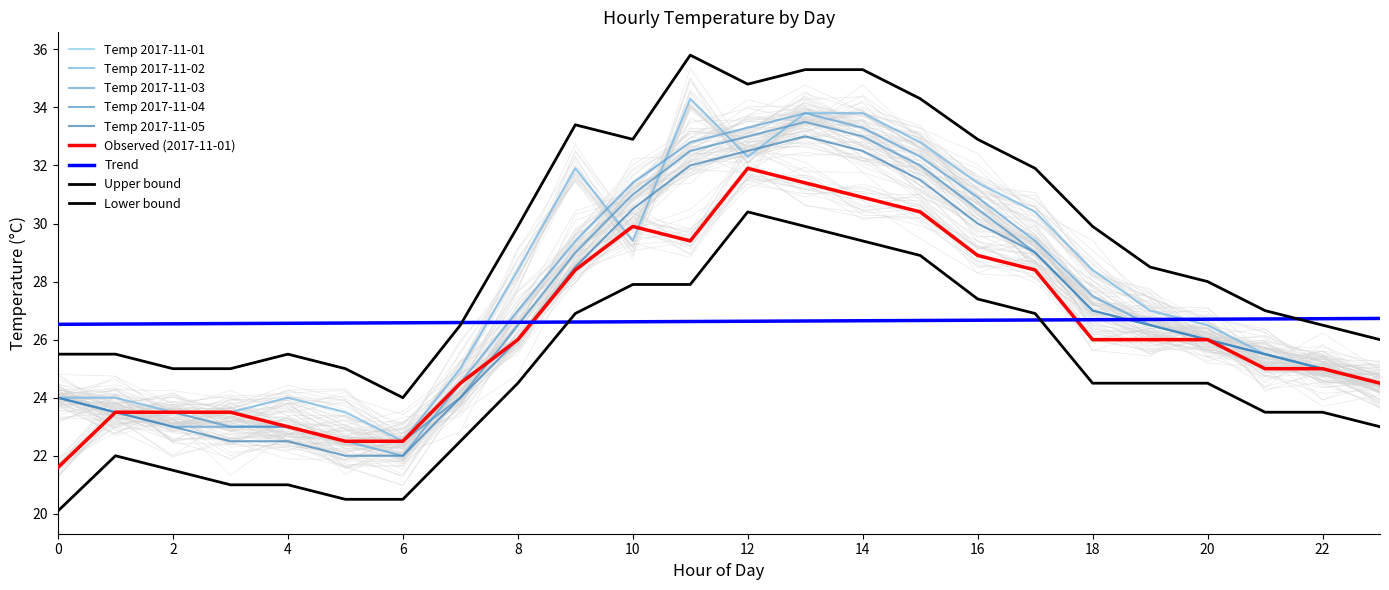

Which series has the widest spread of values?

2017-11-02